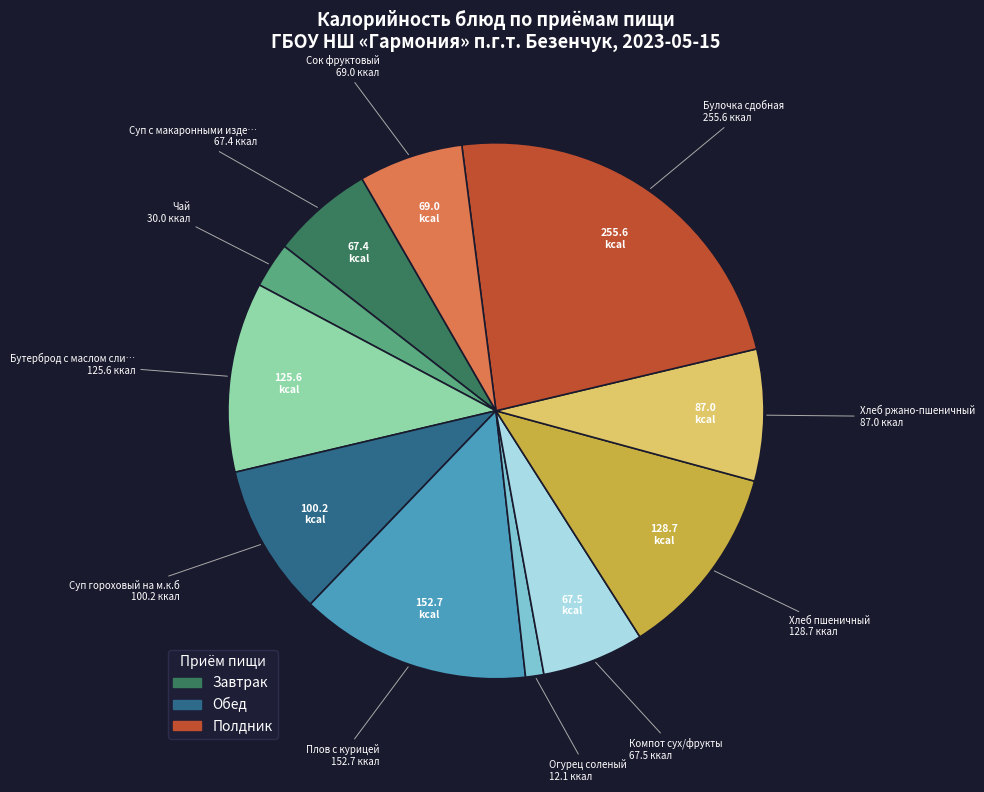

Is there a majority slice in this chart?

No